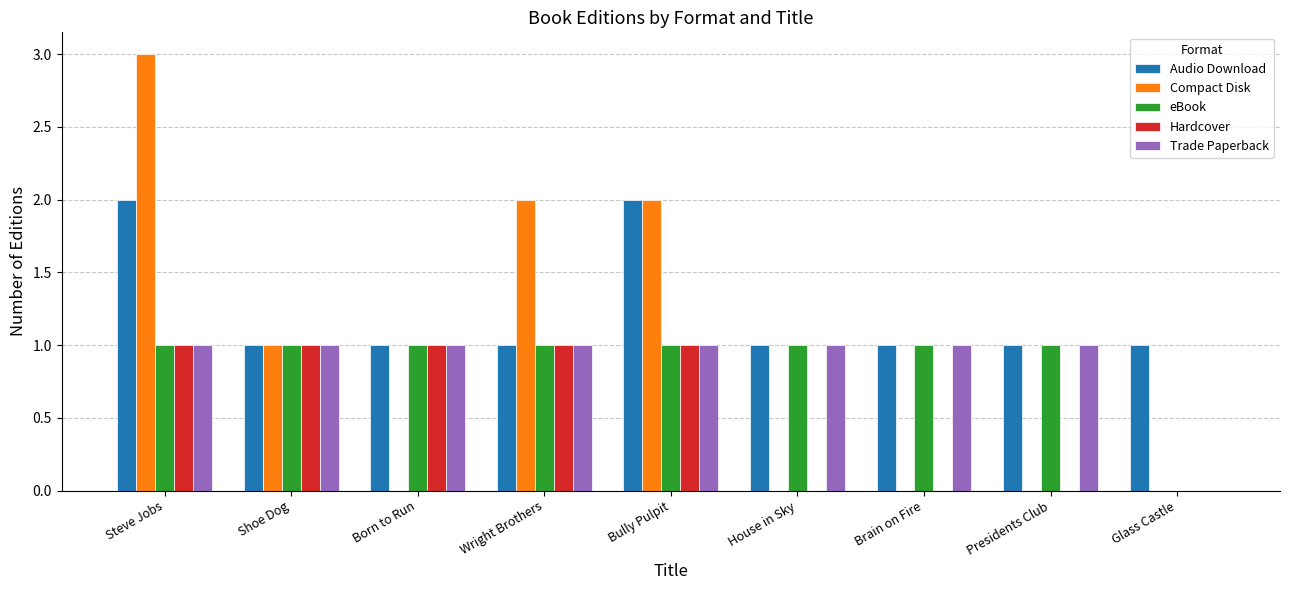

Reading left to right, extract all data points from this chart.

Audio Download: Steve Jobs=2	Shoe Dog=1	Born to Run=1	Wright Brothers=1	Bully Pulpit=2	House in Sky=1	Brain on Fire=1	Presidents Club=1	Glass Castle=1
Compact Disk: Steve Jobs=3	Shoe Dog=1	Born to Run=0	Wright Brothers=2	Bully Pulpit=2	House in Sky=0	Brain on Fire=0	Presidents Club=0	Glass Castle=0
eBook: Steve Jobs=1	Shoe Dog=1	Born to Run=1	Wright Brothers=1	Bully Pulpit=1	House in Sky=1	Brain on Fire=1	Presidents Club=1	Glass Castle=0
Hardcover: Steve Jobs=1	Shoe Dog=1	Born to Run=1	Wright Brothers=1	Bully Pulpit=1	House in Sky=0	Brain on Fire=0	Presidents Club=0	Glass Castle=0
Trade Paperback: Steve Jobs=1	Shoe Dog=1	Born to Run=1	Wright Brothers=1	Bully Pulpit=1	House in Sky=1	Brain on Fire=1	Presidents Club=1	Glass Castle=0